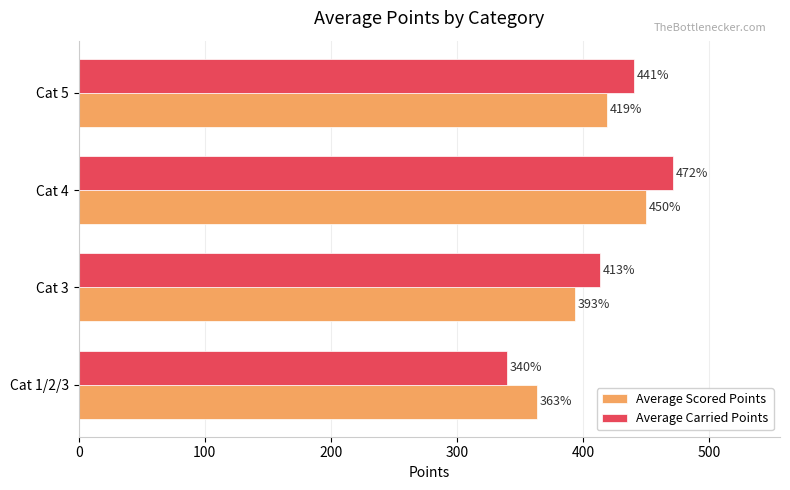

At how many categories does at least one series exceed 390?

3